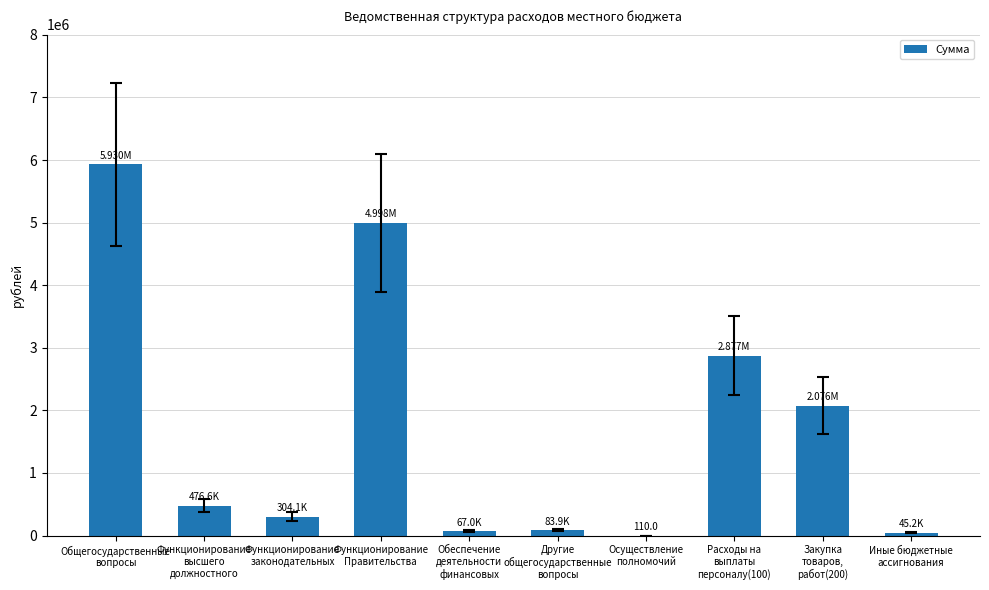

Count the number of values greater than 476575.

5